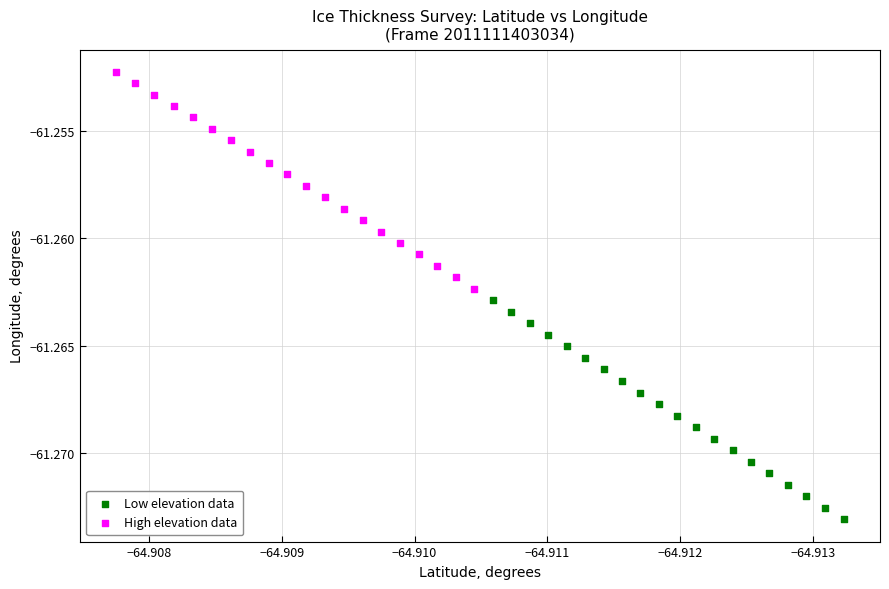

Which series has the widest spread of Y values?

Low elevation data